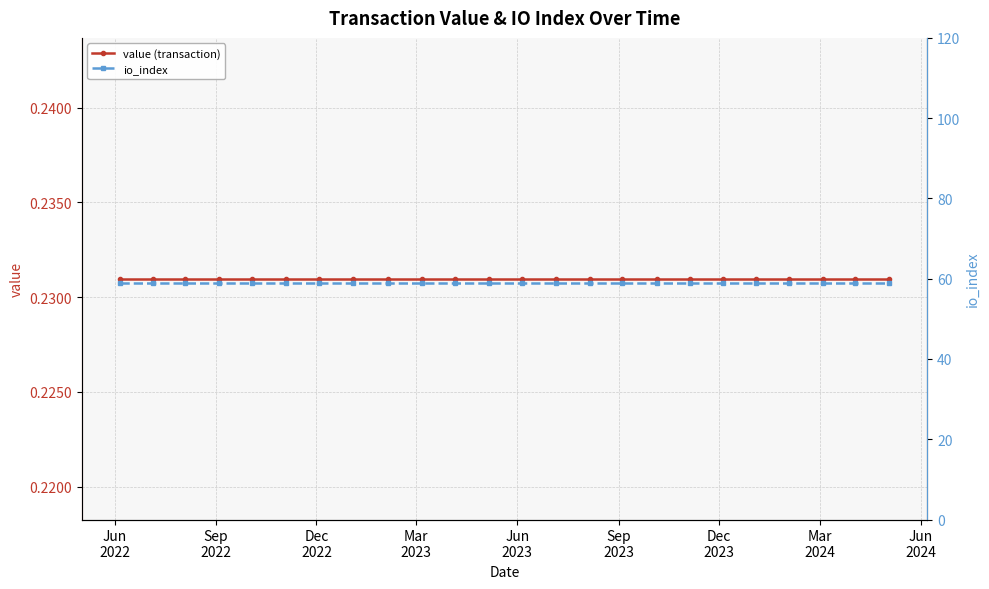

True or false: value (transaction) and io_index cross at least once.

False